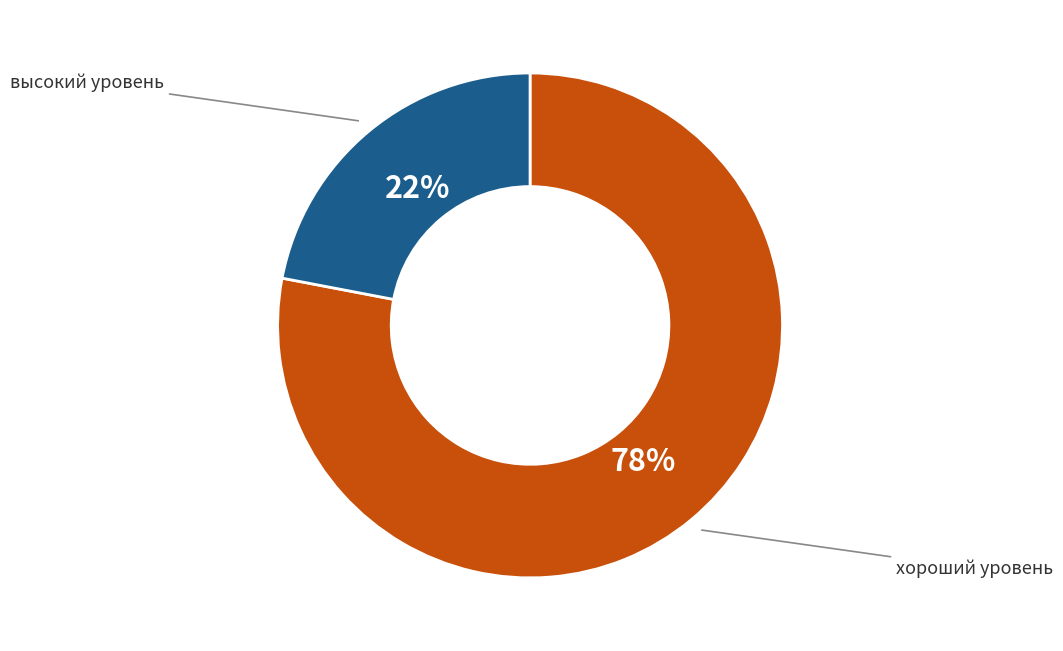

To the nearest percent, what is the average slice percentage?

50%